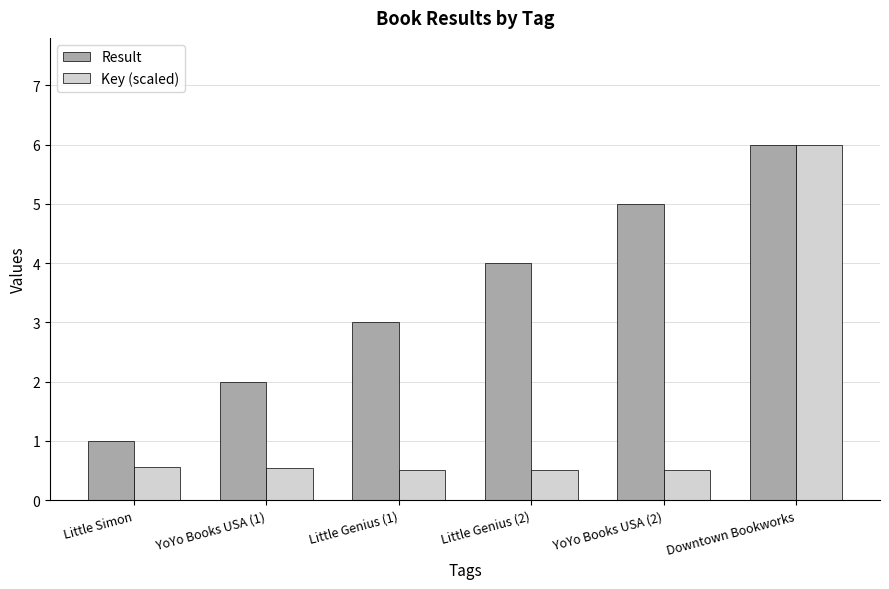

Rank the series by their average value, from highest to lowest.

Result, Key (scaled)